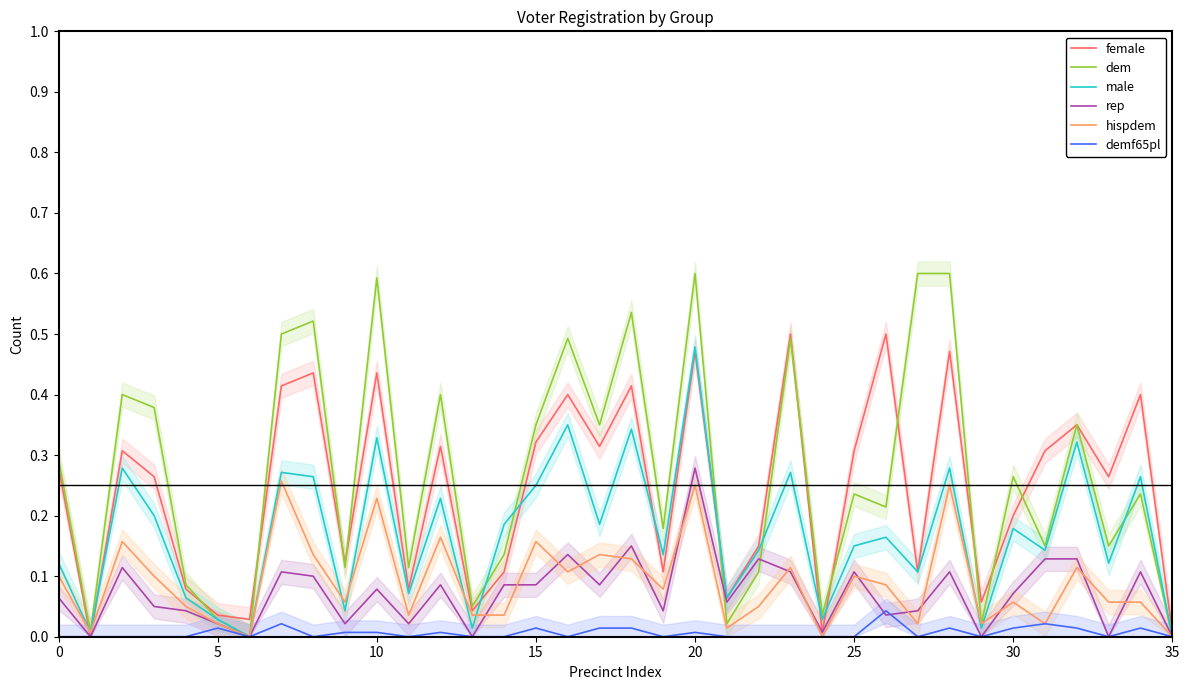

True or false: rep has a value of 0.1 at 30.

True